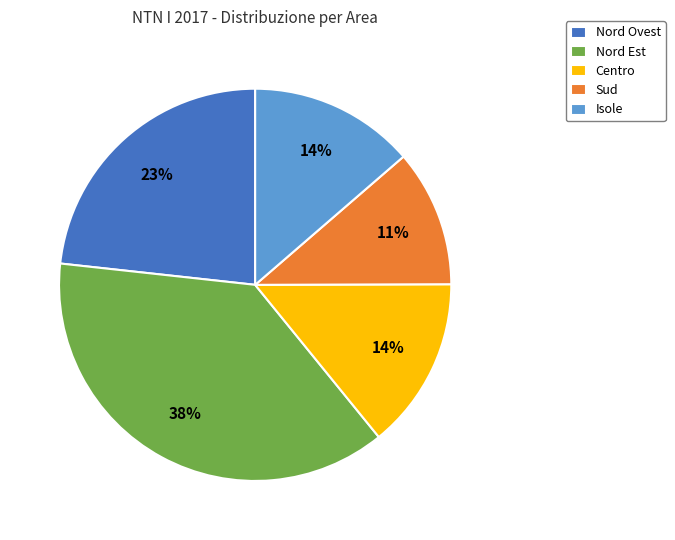

What is the ratio of the value at Centro to the value at Nord Est?

0.4